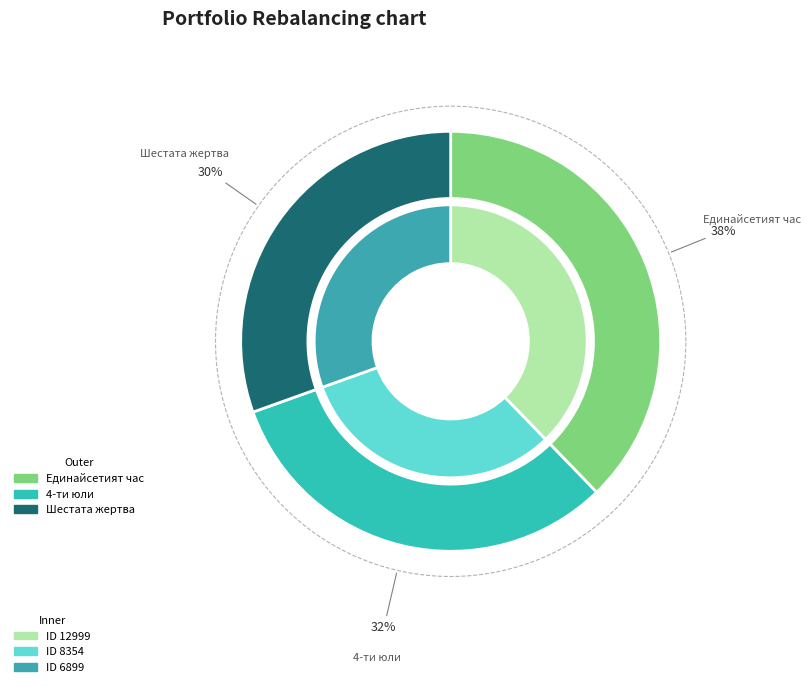

Which slice is the largest?

12999